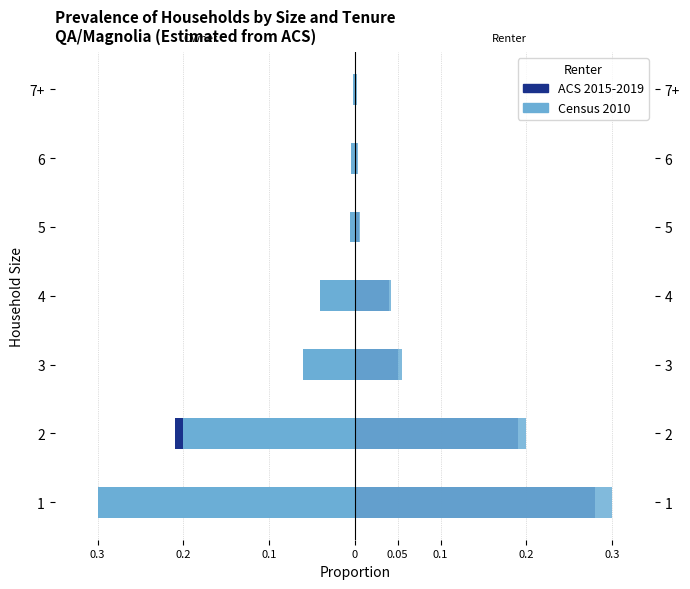

What is the difference between the maximum and minimum values in the Census 2010 series?

0.3